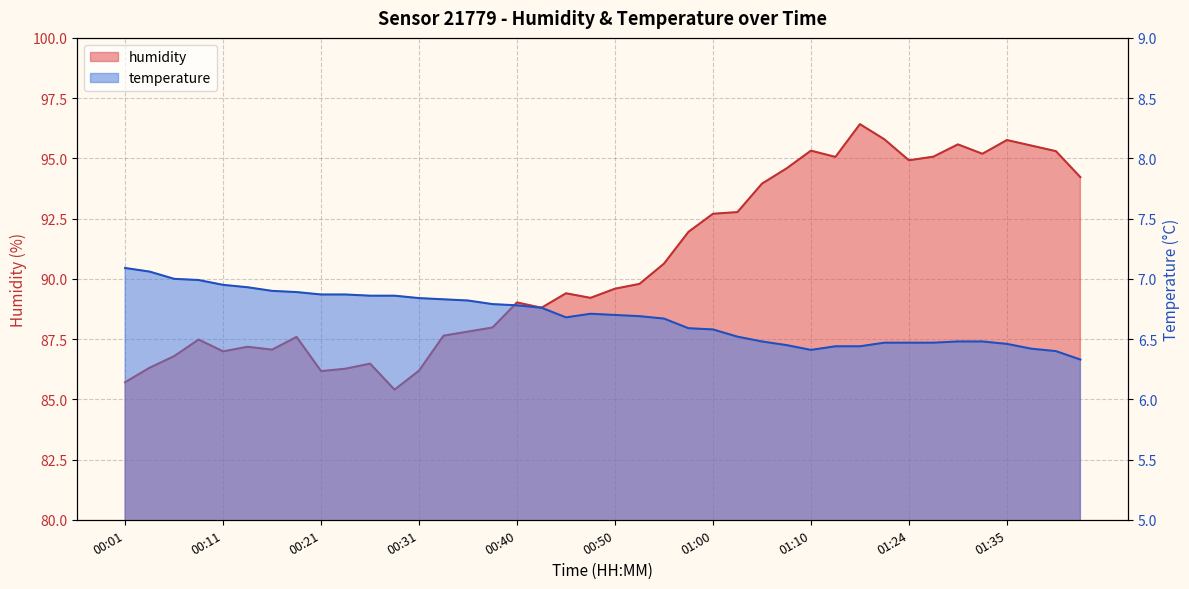

What are all the series names shown in the legend?

humidity, temperature